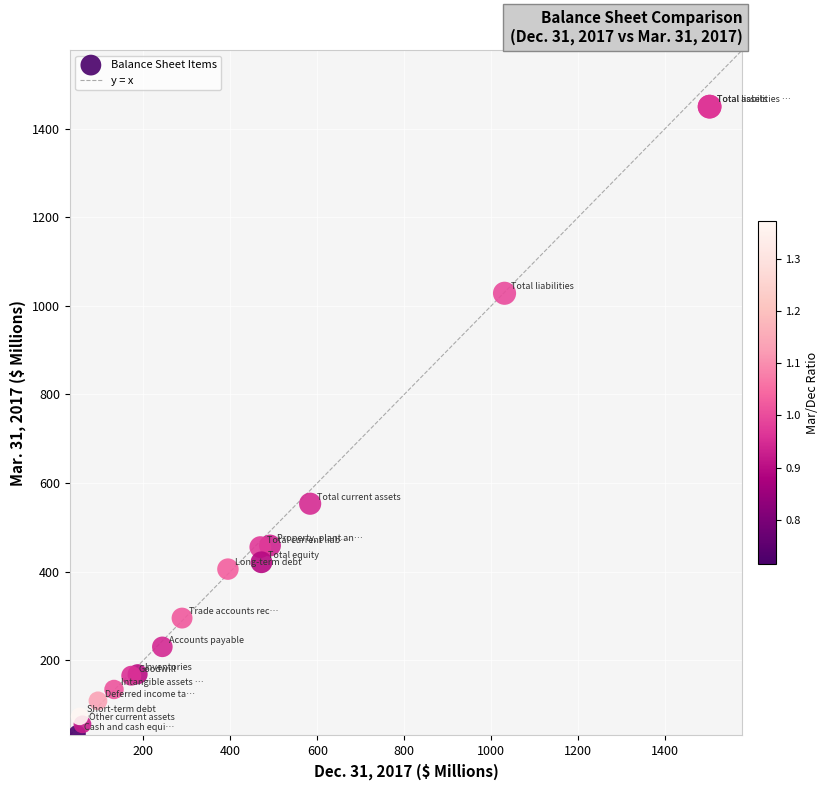

What Y value in the scatter plot is closest to 741?

553.3